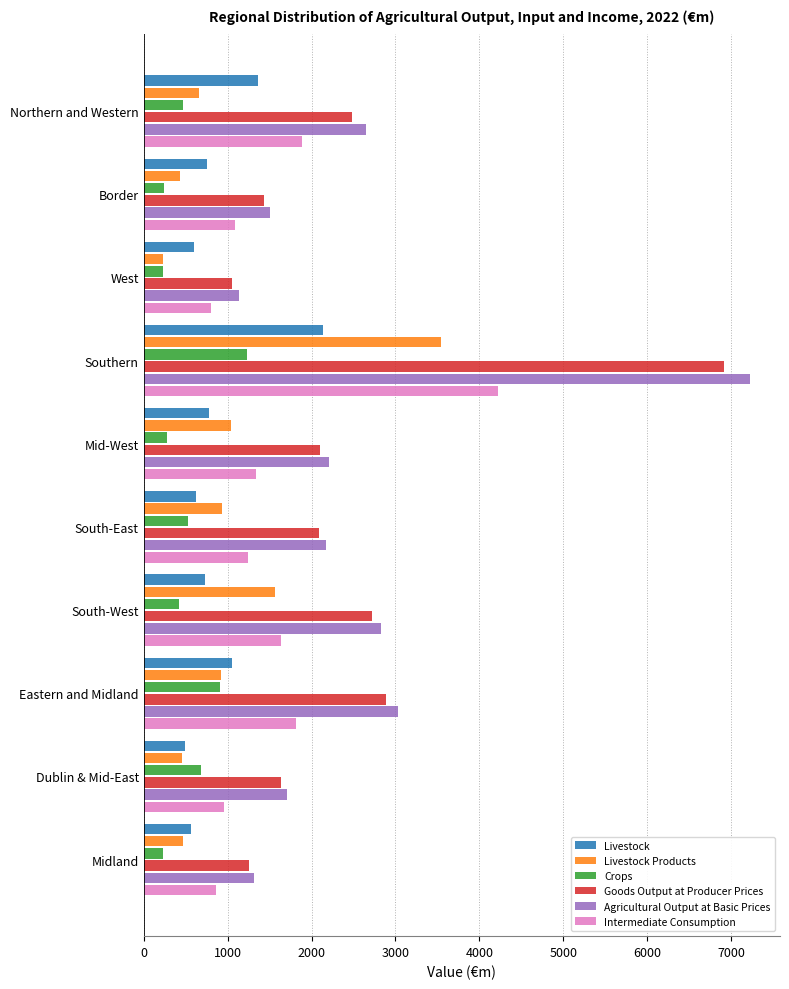

How many values in the Crops series exceed 472?

5